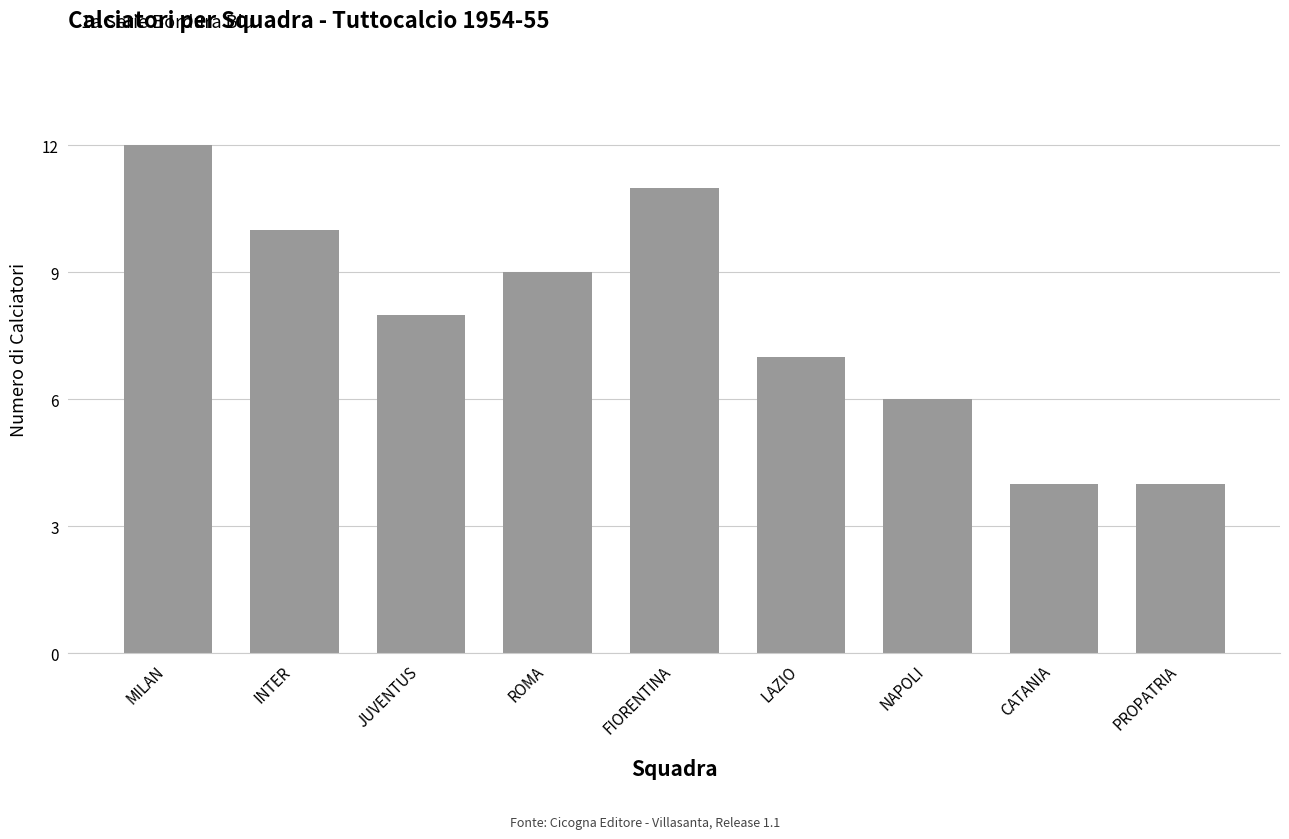

Are the bars grouped side by side (vs. stacked)?

No